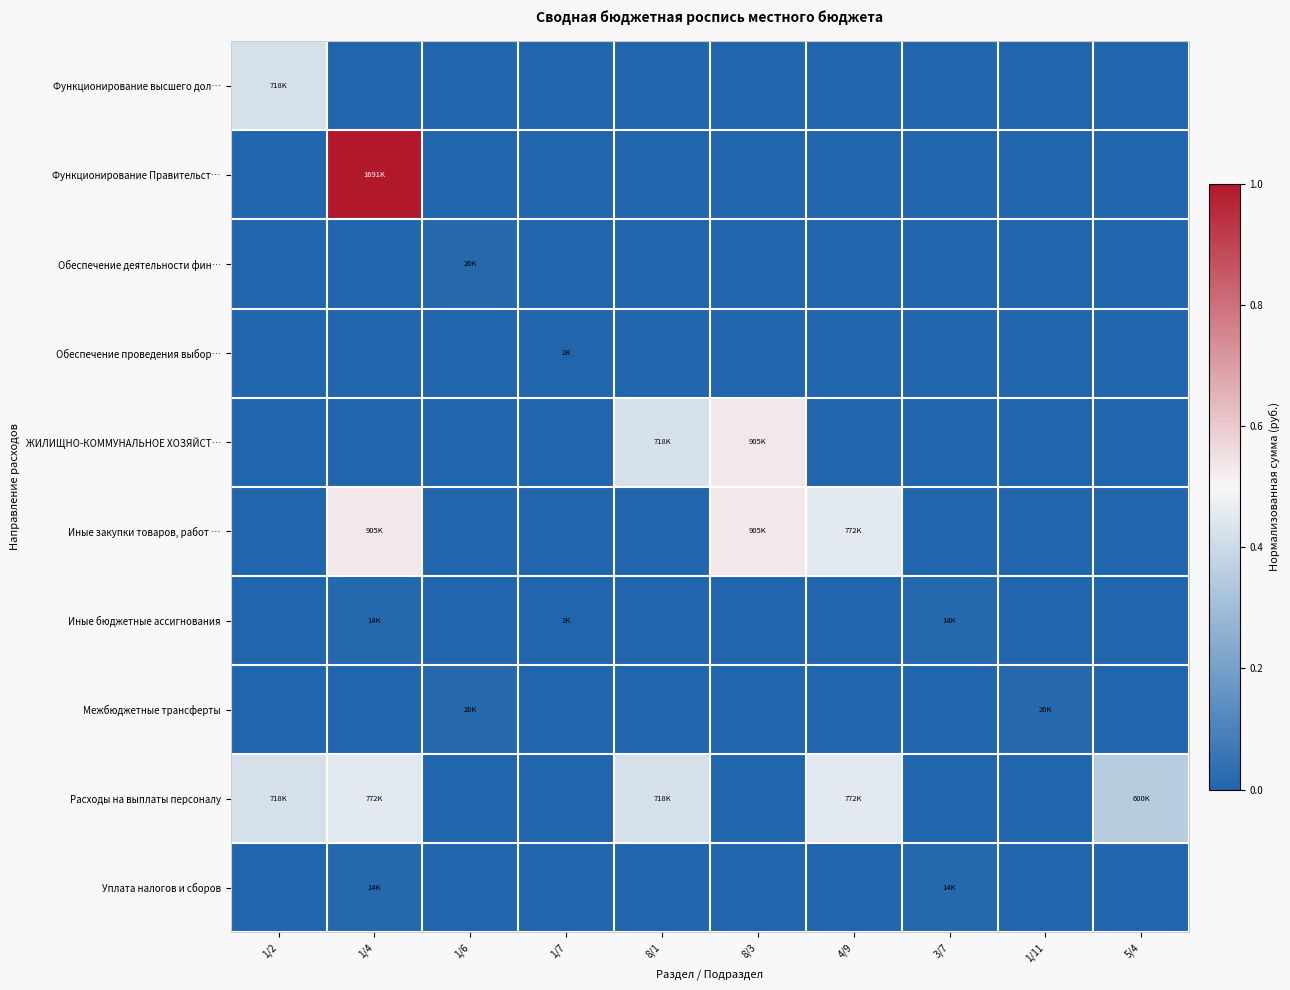

How many distinct data groups are displayed?

10